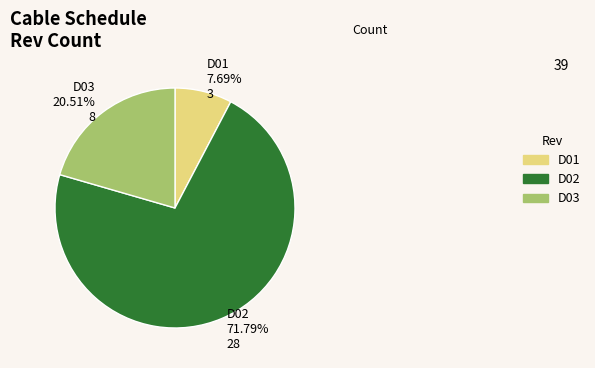

What is the largest slice in the pie chart?

D02